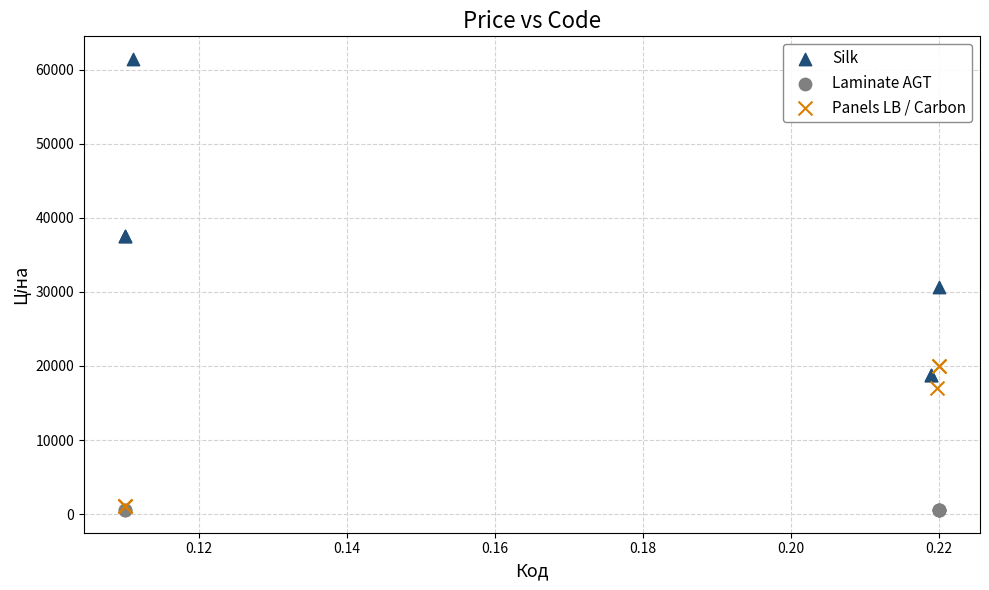

Which series has the widest spread of Y values?

Silk